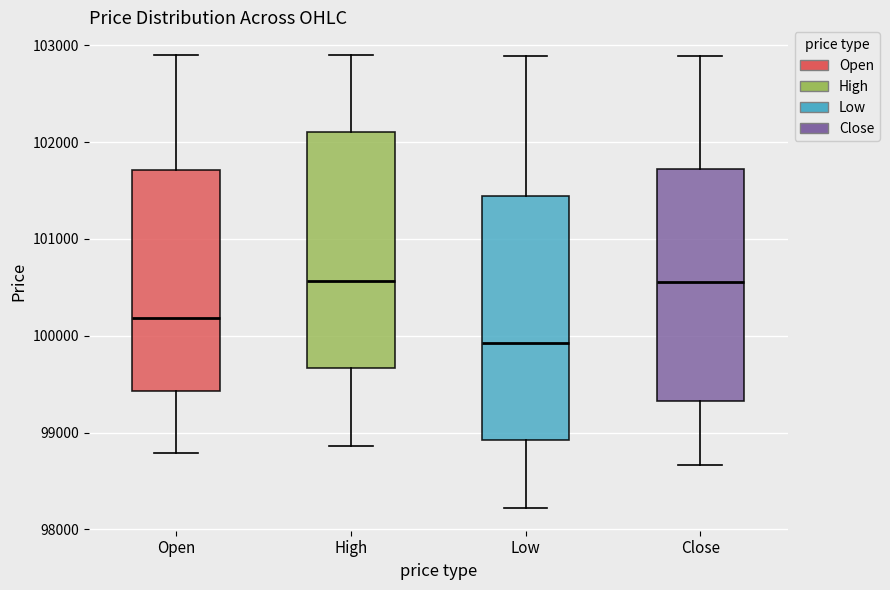

Where does the median line of the box for Open sit on the y-axis? The values are not printed on the chart, so give them approximately, as read against the axis.

100200